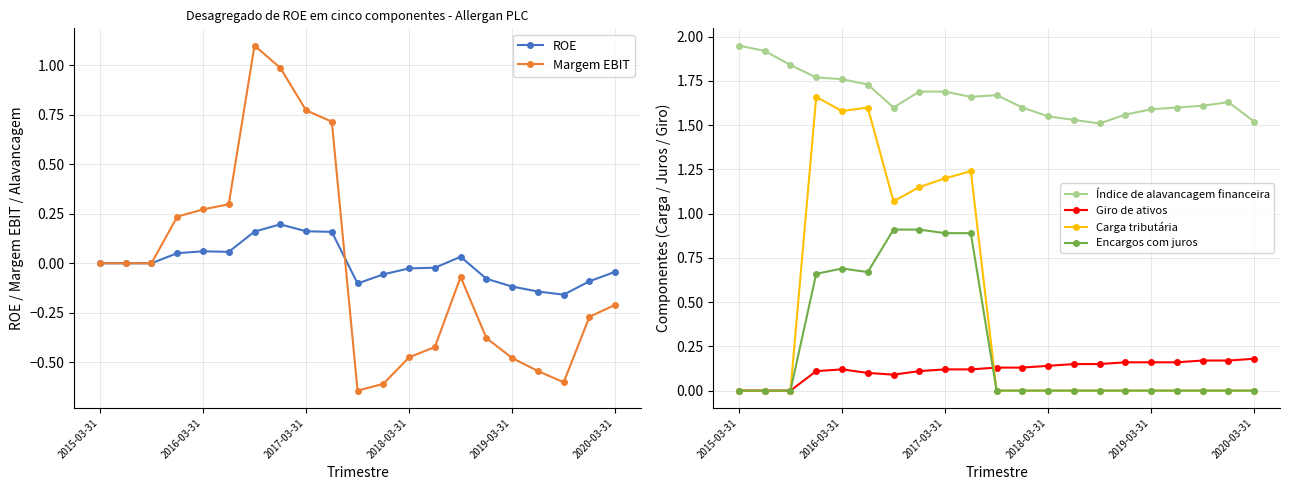

How many lines are shown in the chart?

6